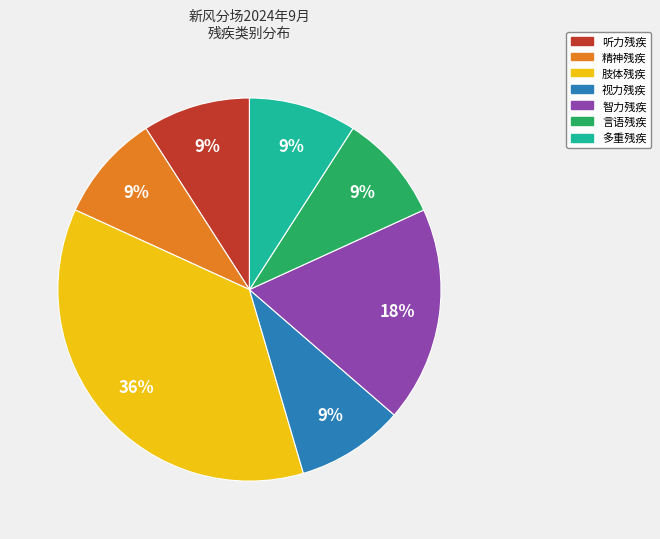

To the nearest percent, what portion does 精神残疾 represent?

9%